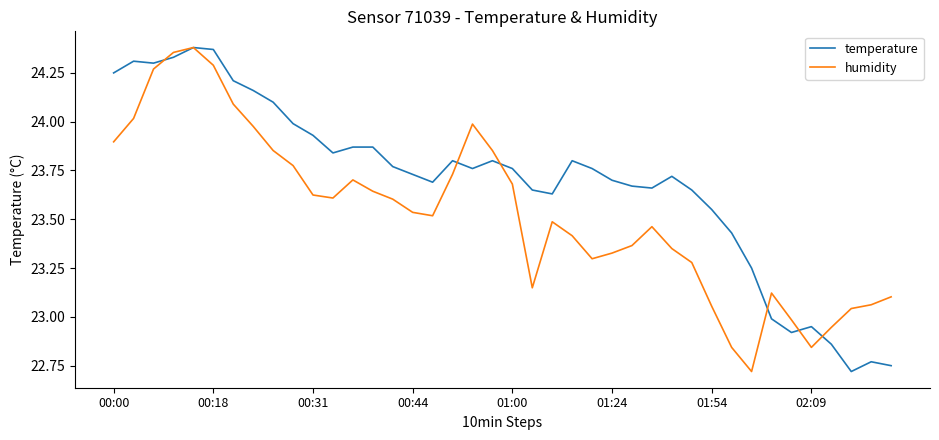

Which series has the largest total across all categories?

temperature